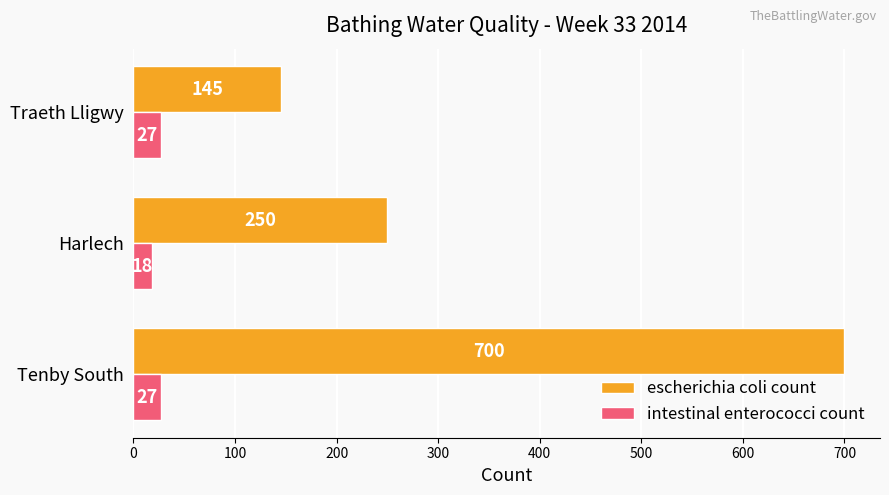

What is the spread (max minus min) of values at Traeth Lligwy?

118